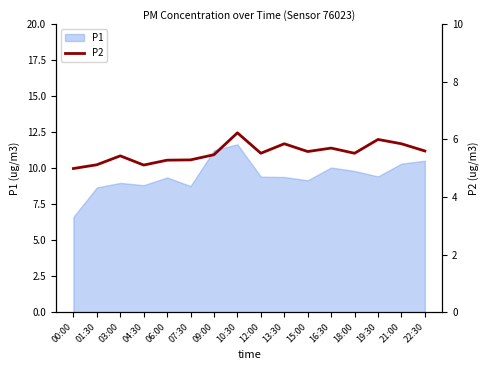

Which category has the lowest value across all series?

00:00